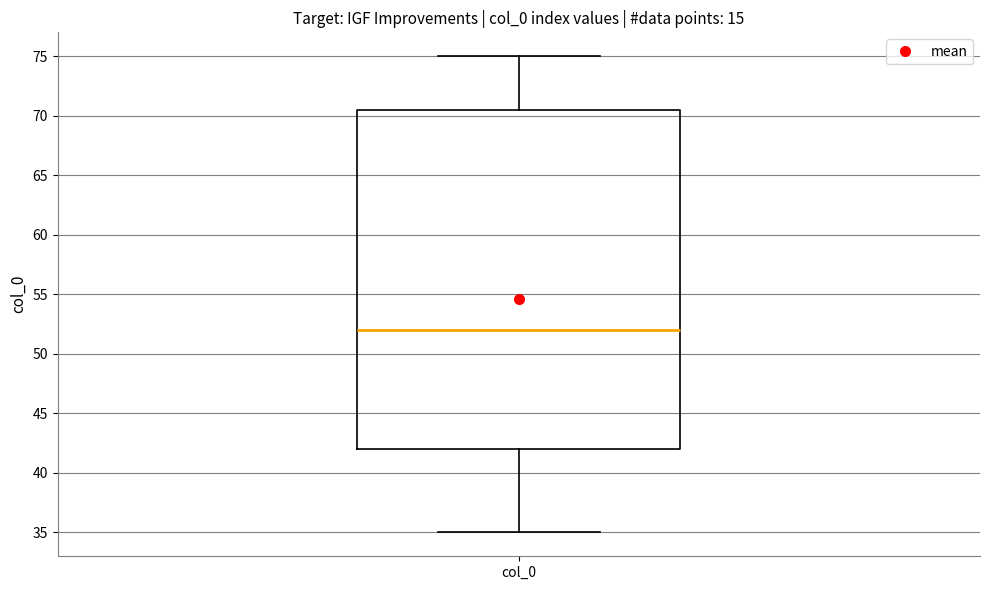

Where is the upper edge of the box for col_0 on the y-axis? The values are not printed on the chart, so give them approximately, as read against the axis.

70.5